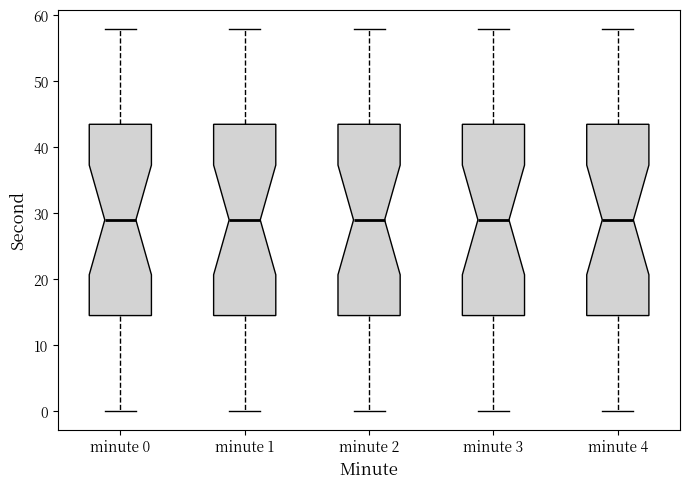

Where is the lower edge of the box for minute 3 on the y-axis? The values are not printed on the chart, so give them approximately, as read against the axis.

15